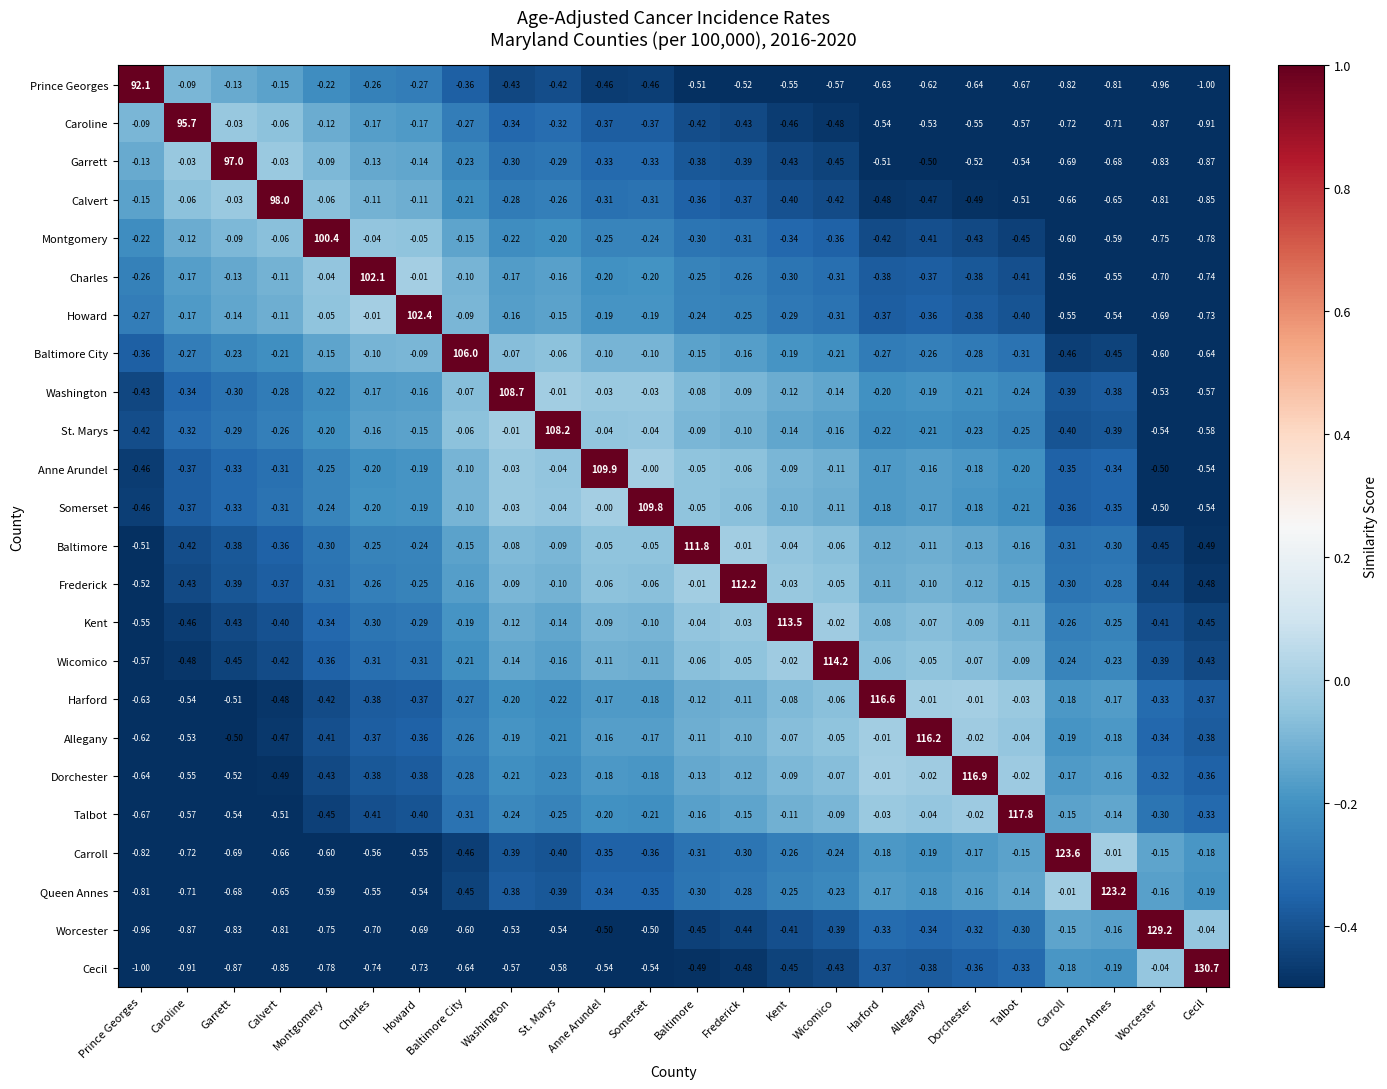

Between Anne Arundel and Somerset, which series saw the biggest shift?

Anne Arundel